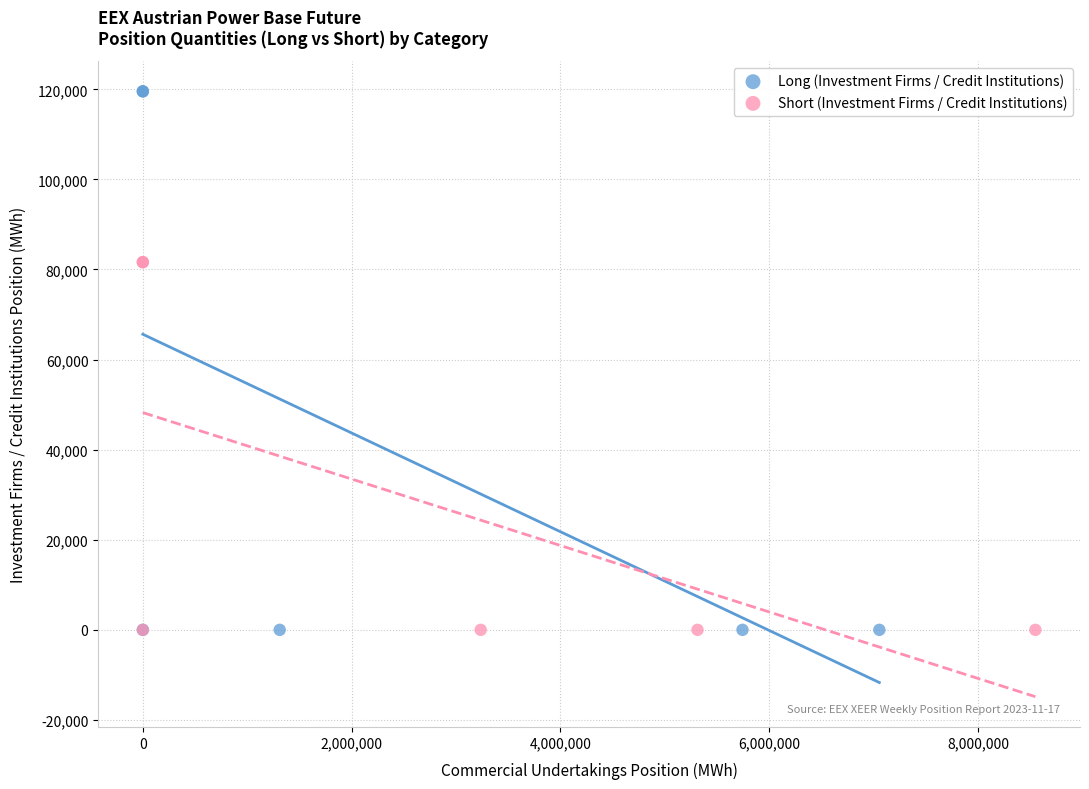

Which series has the largest Y range (max minus min)?

Long (Investment Firms / Credit Institutions)